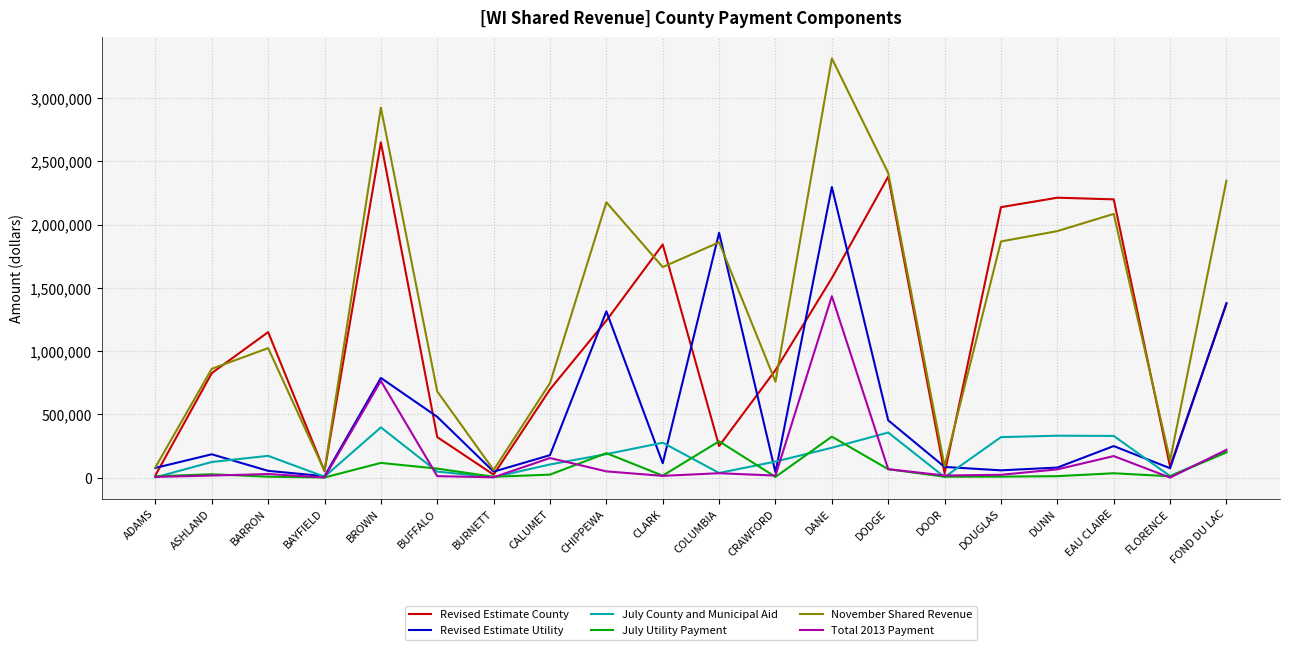

What is the maximum value for Revised Estimate Utility?

2297179.2